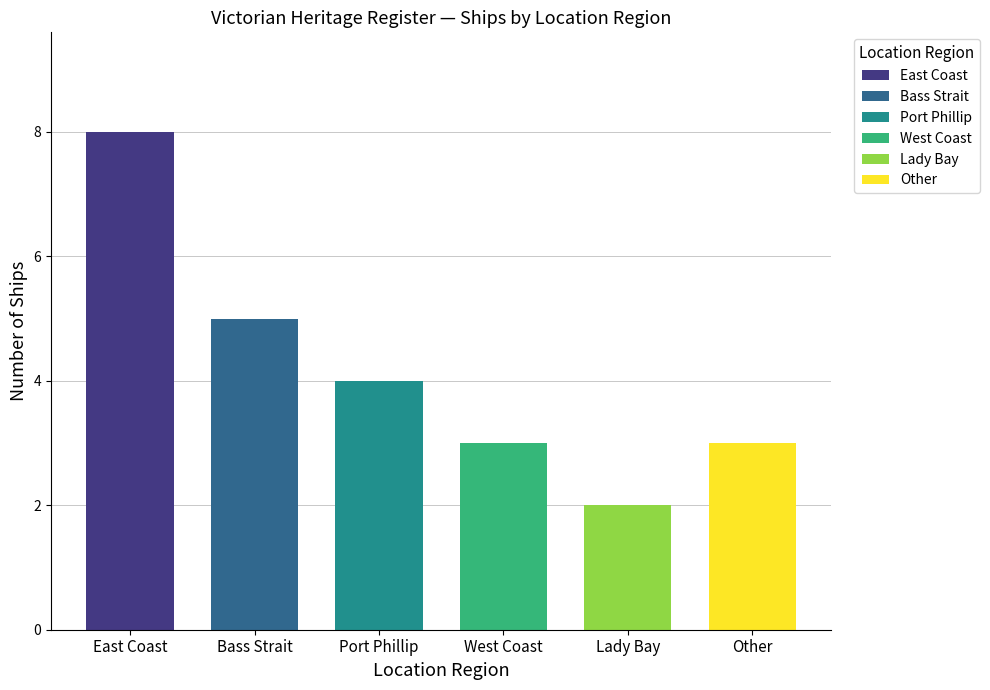

How many data points are less than 4?

3